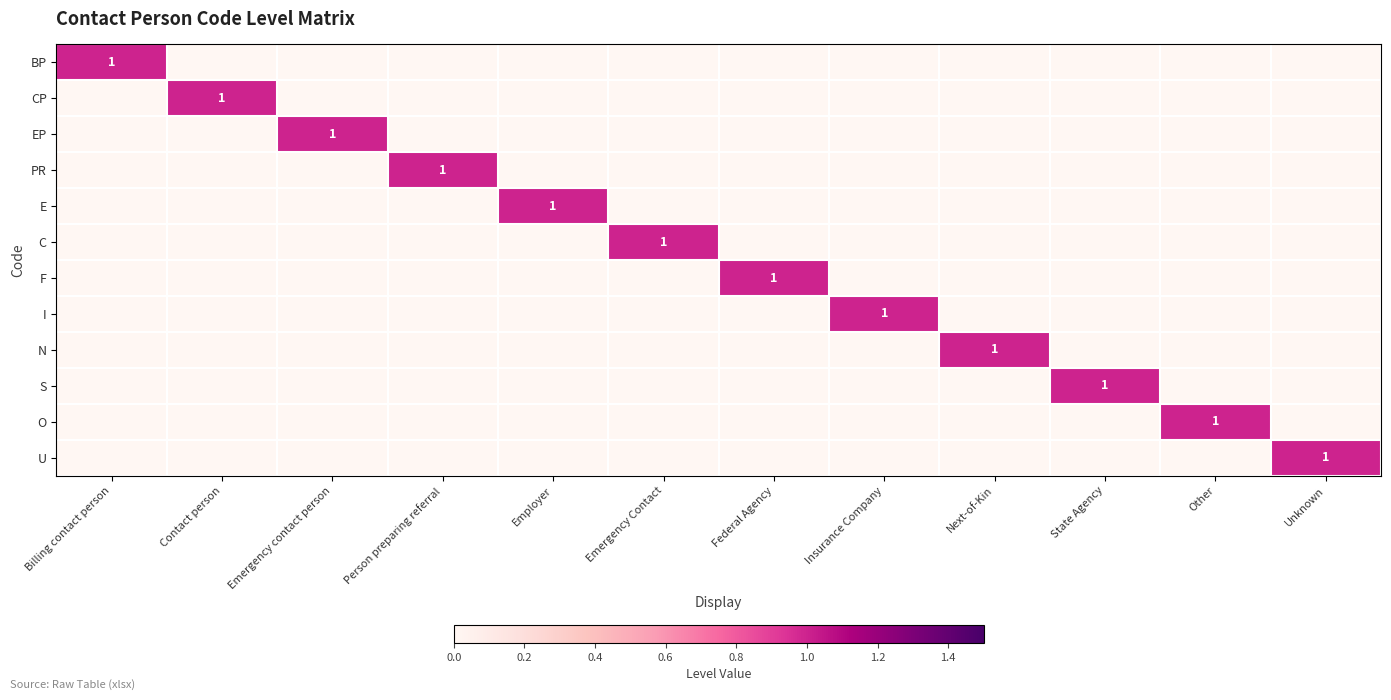

Is it true that E equals 1 at Employer?

True